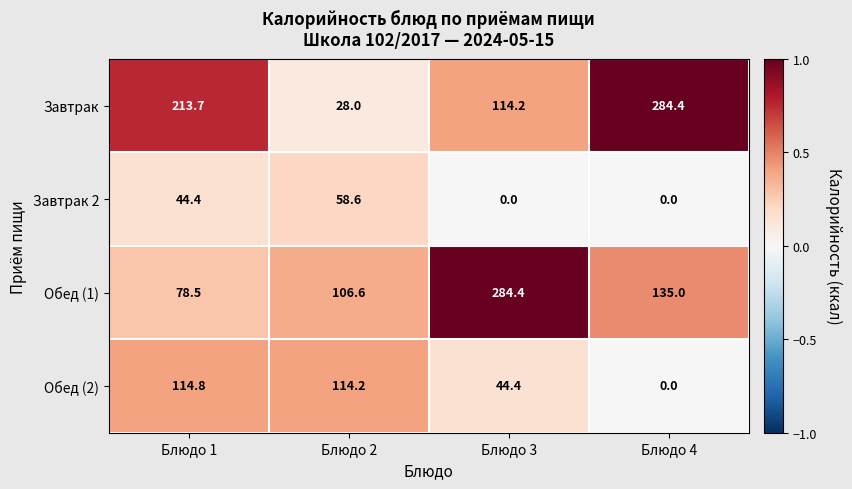

The Завтрак series shows 409.5 at Блюдо 4. True or false?

False